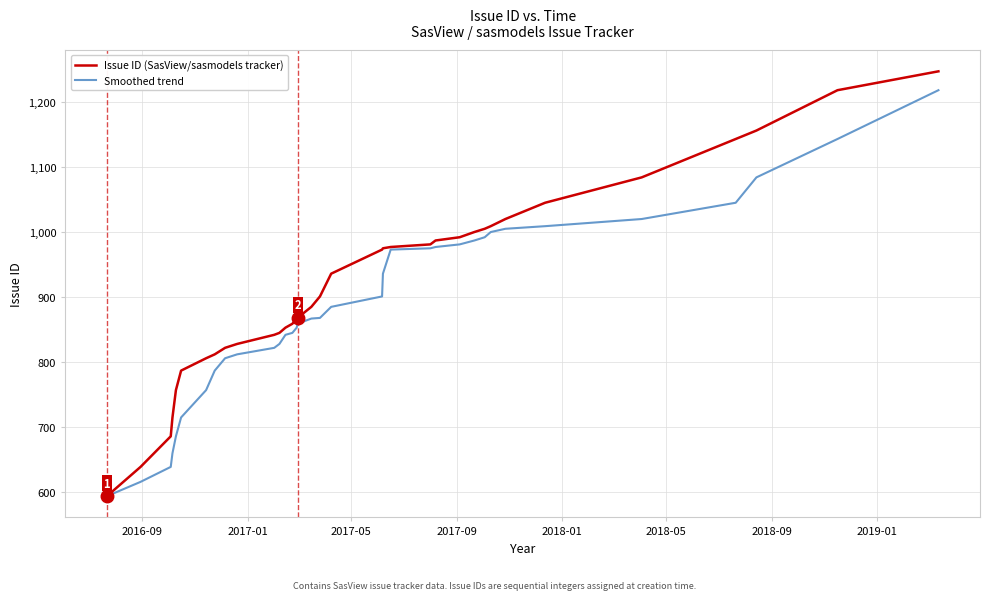

Rank the series by their average value, from highest to lowest.

Issue ID (SasView/sasmodels tracker), Smoothed trend